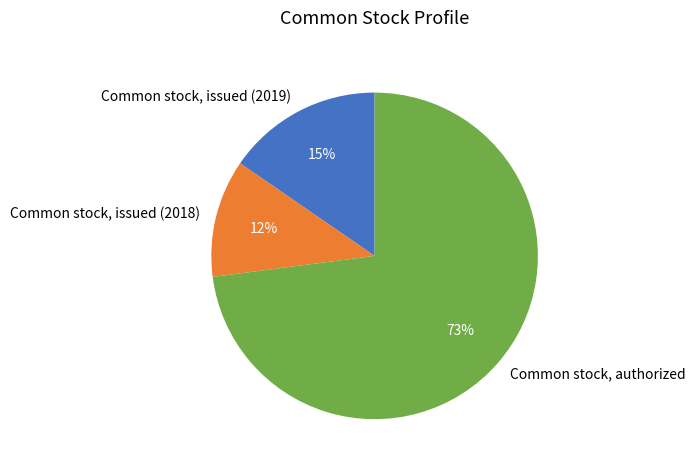

To the nearest percent, what is the average slice percentage?

33%